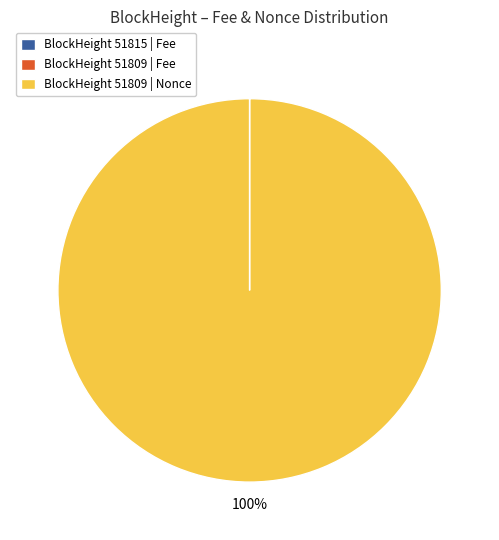

To the nearest percent, what is the average slice percentage?

33%